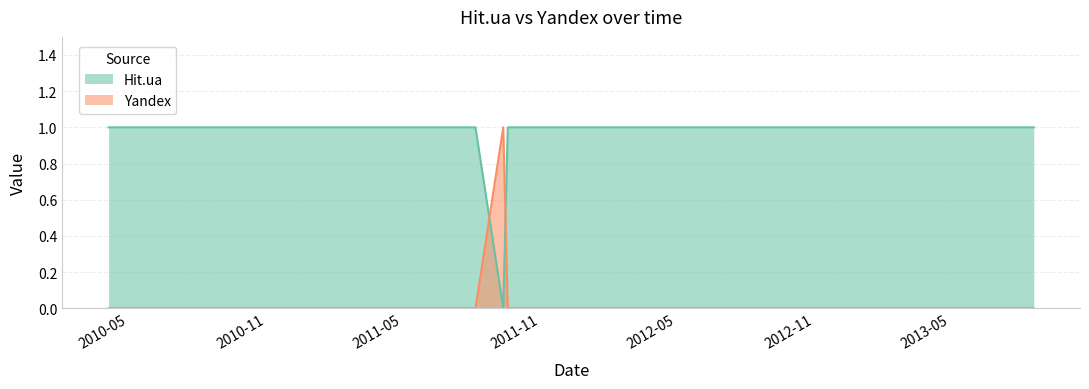

Reading left to right, list all the values displayed in this chart.

Hit.ua: 1	1	1	1	1	1	1	0	1	1
Yandex: 0	0	0	0	0	0	0	1	0	0